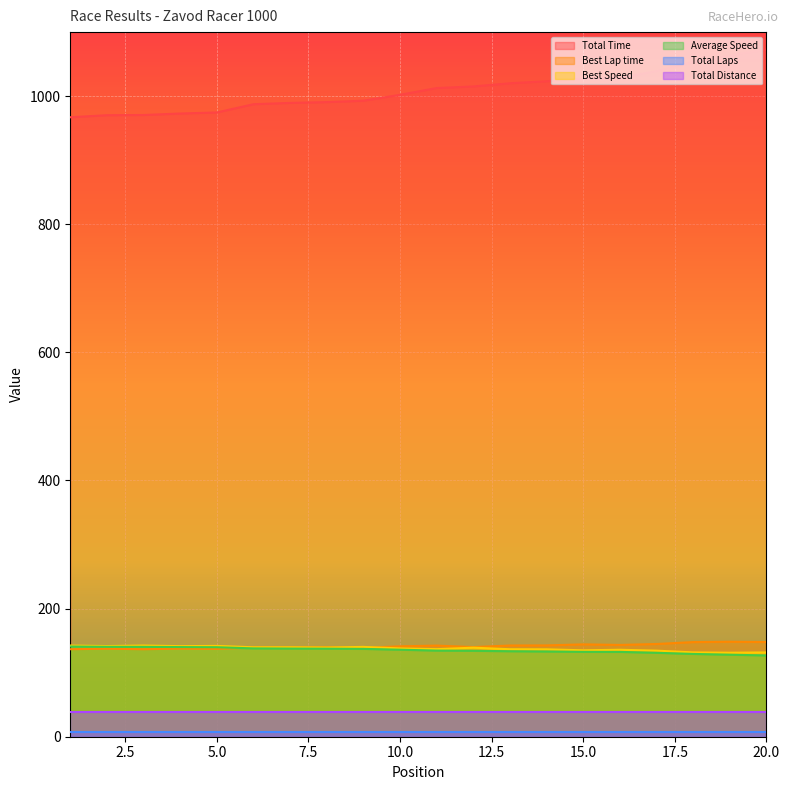

How many interior local valleys does the Best Speed series have?

7